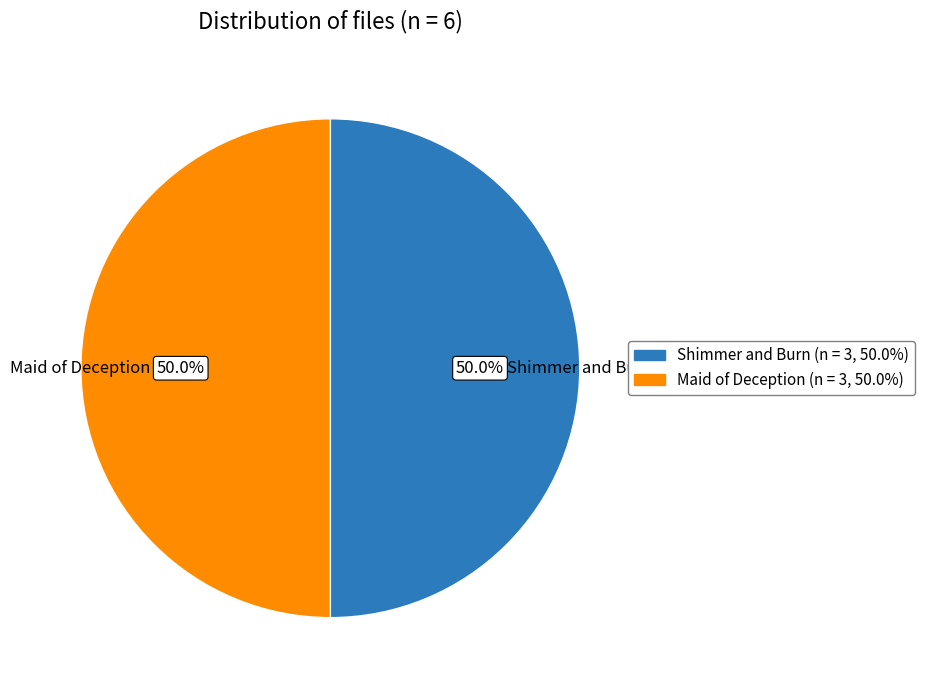

What is the ratio of the value at Maid of Deception (n = 3, 50.0%) to the value at Shimmer and Burn (n = 3, 50.0%)?

1.0